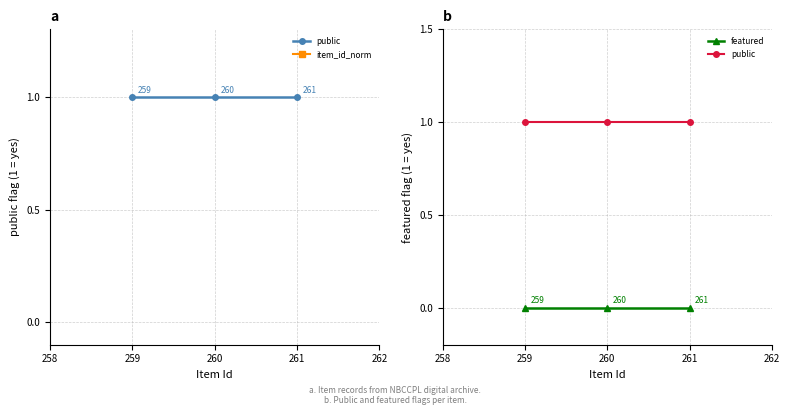

What is the value of the item_id_norm point at the 2nd from the left?

260